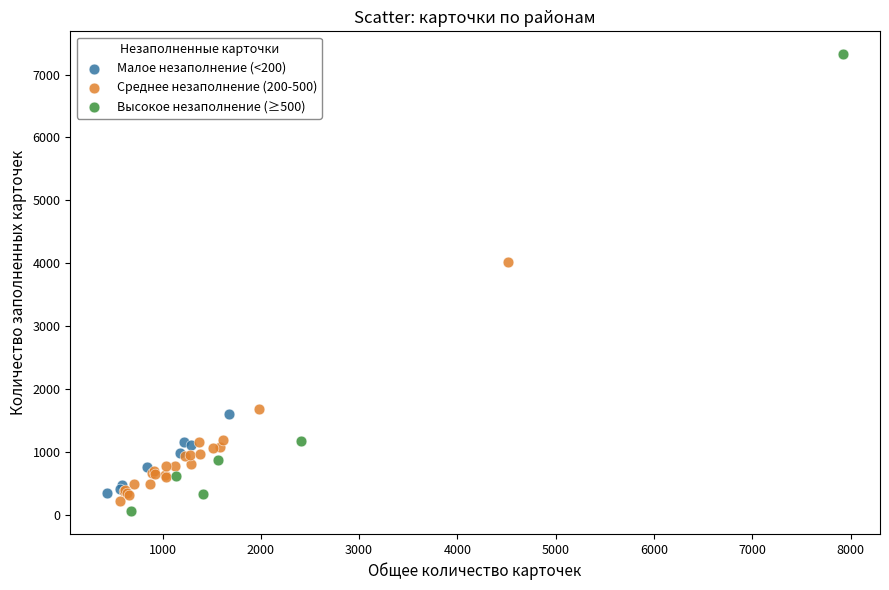

Which series has the widest spread of Y values?

Высокое незаполнение (≥500)